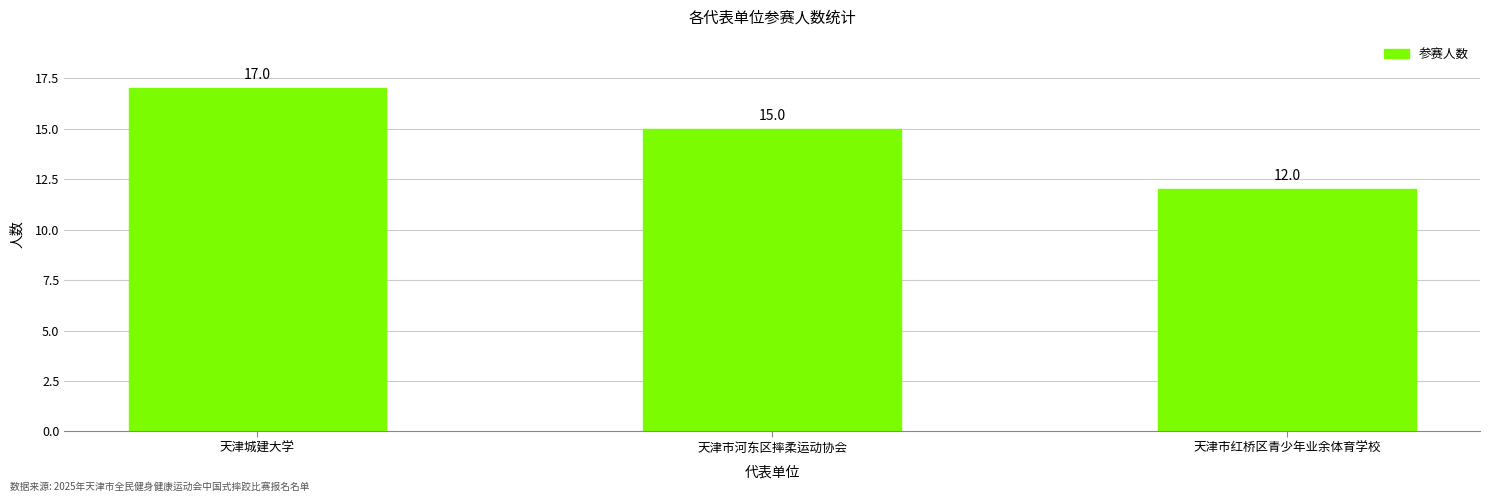

Reading left to right, list all the values displayed in this chart.

天津城建大学=17	天津市河东区摔柔运动协会=15	天津市红桥区青少年业余体育学校=12